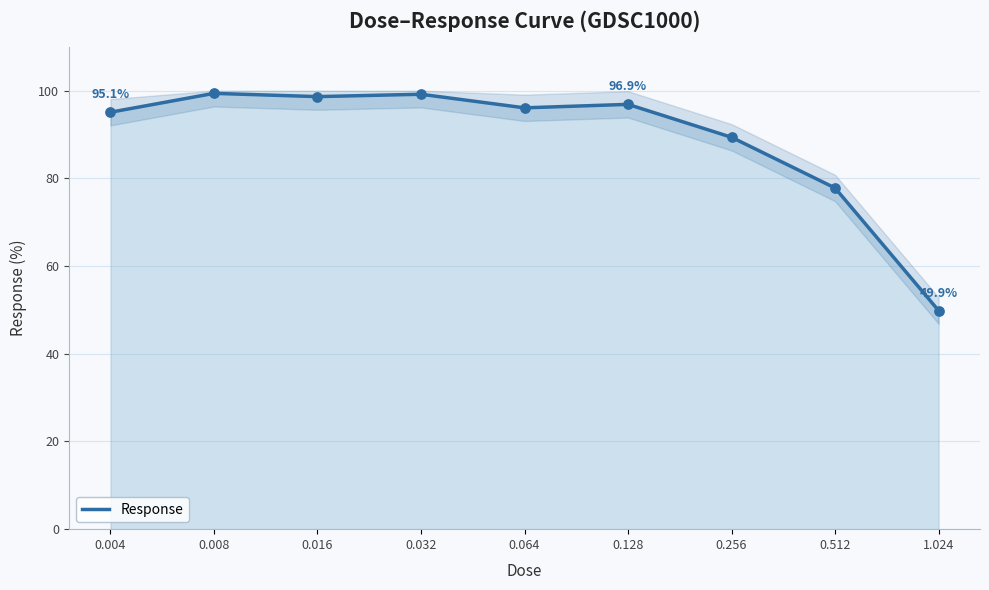

What is the change in value from 0.128 to 1.024?

-47.0